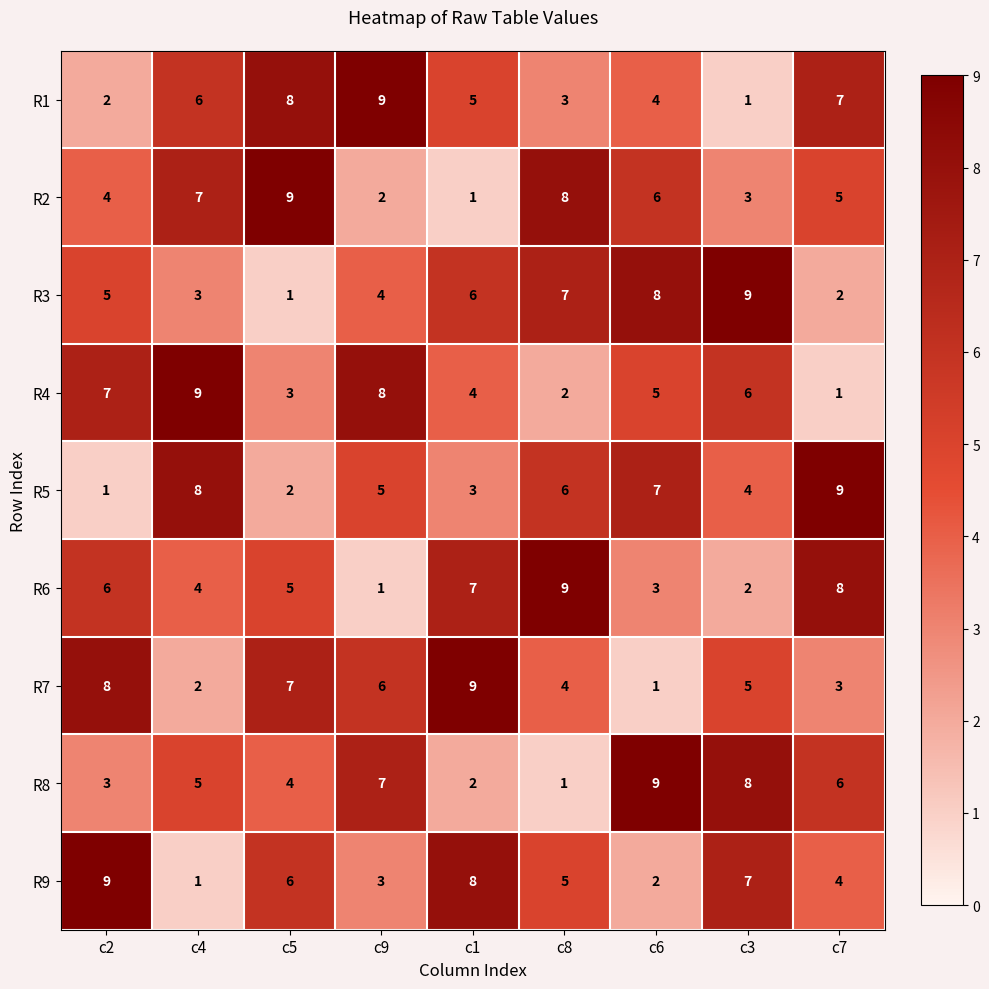

What is the difference between the highest and lowest values at c2?

8